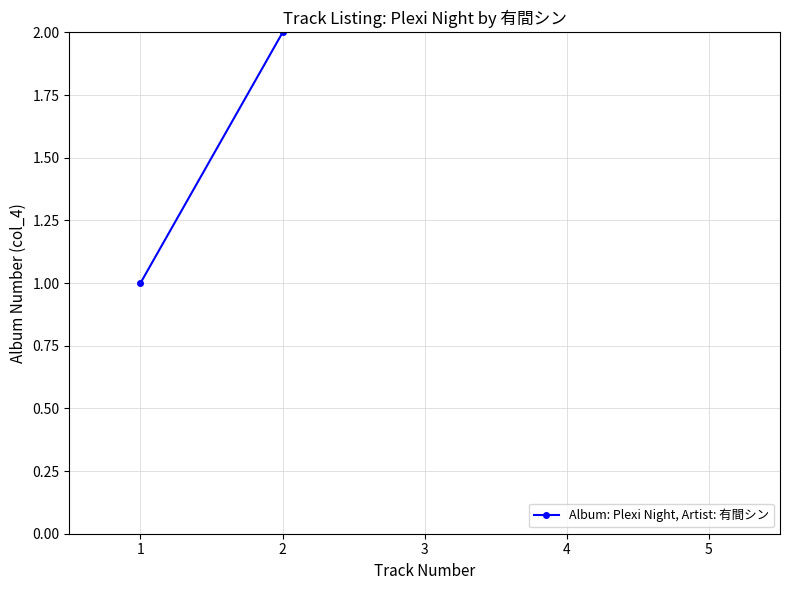

True or false: there are more than 1 points higher than both neighbors.

False